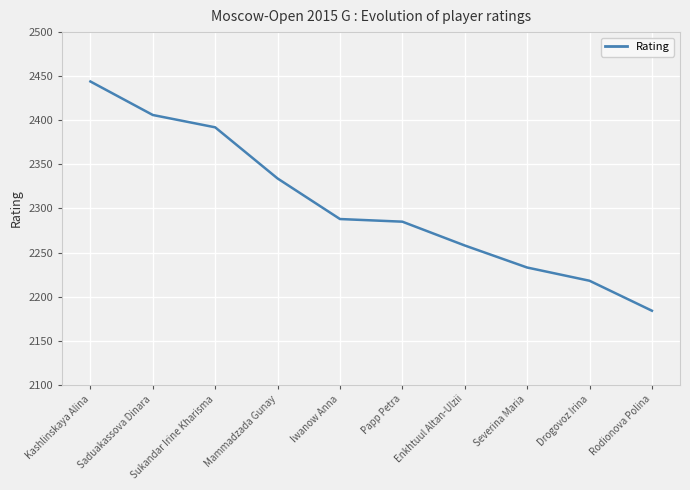

What is the ratio of the value at Mammadzada Gunay to the value at Iwanow Anna?

1.0